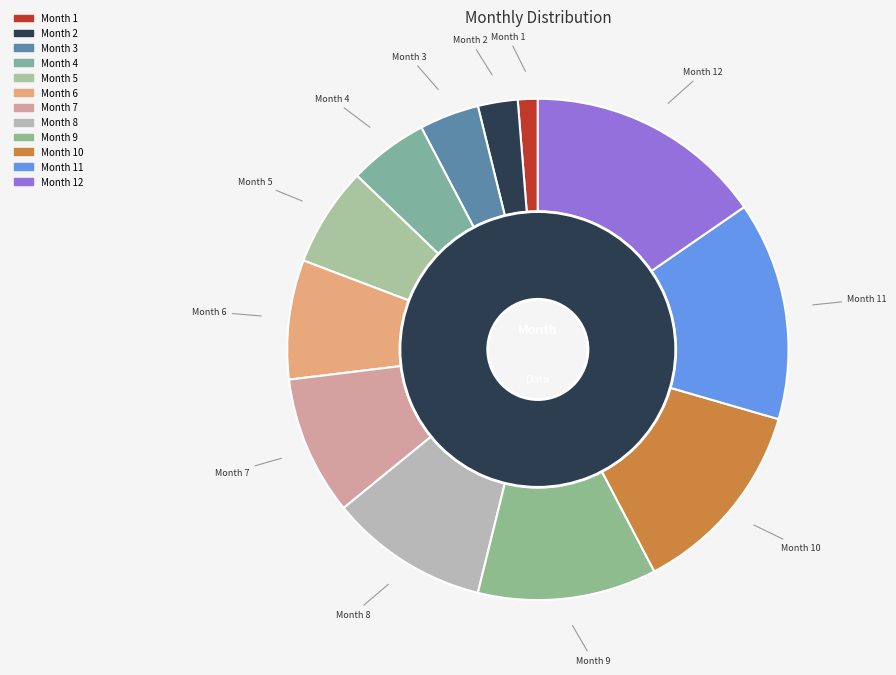

Combined, do 10 and 2 account for over 50%?

No